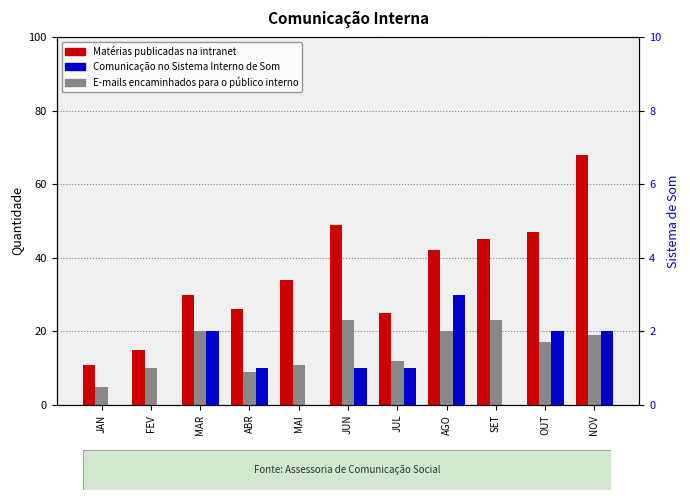

What is the total value across all series at JUL?

38